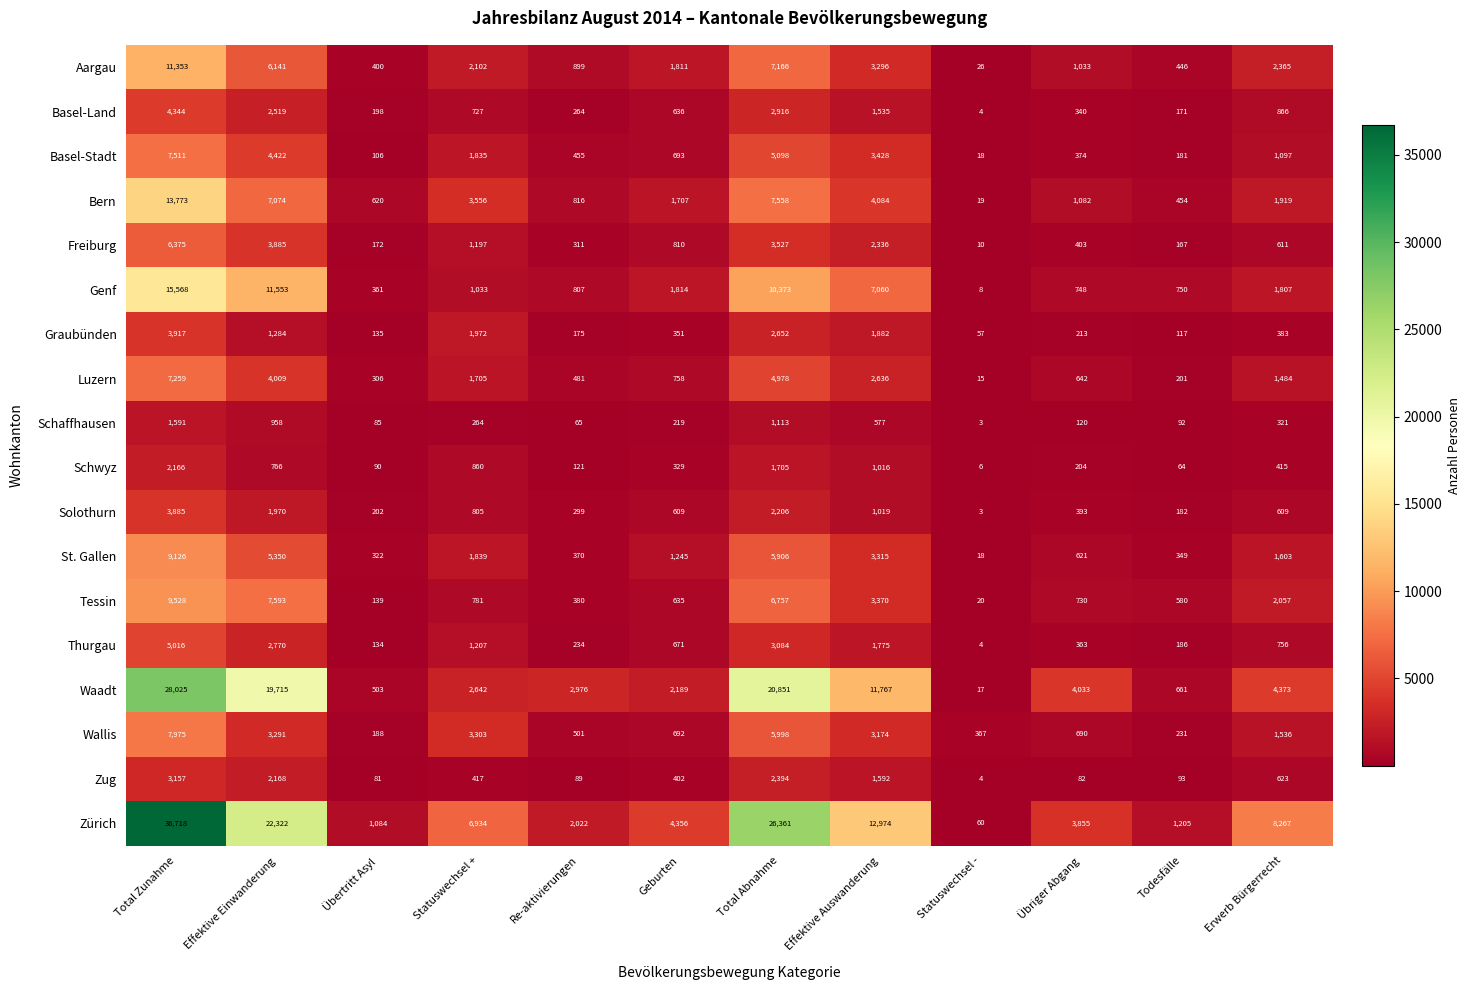

What is the sum of the Schaffhausen values at Effektive Einwanderung and Übertritt Asyl?

1043